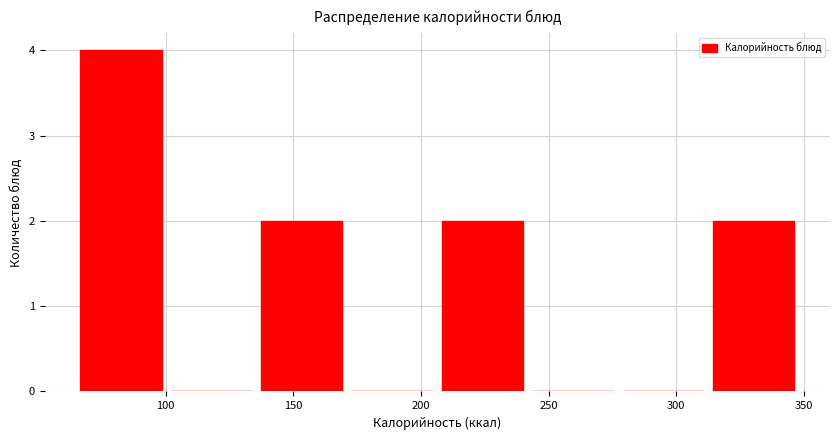

Reading left to right, transcribe this chart: for each bar, give the range it covers on the x-axis and its height. Neither the bar edges nor the heights are printed on the chart, so give them approximately, as read against the axes.

65 to 100: 4
100 to 135: 0
135 to 170: 2
170 to 205: 0
205 to 240: 2
240 to 275: 0
275 to 315: 0
315 to 350: 2